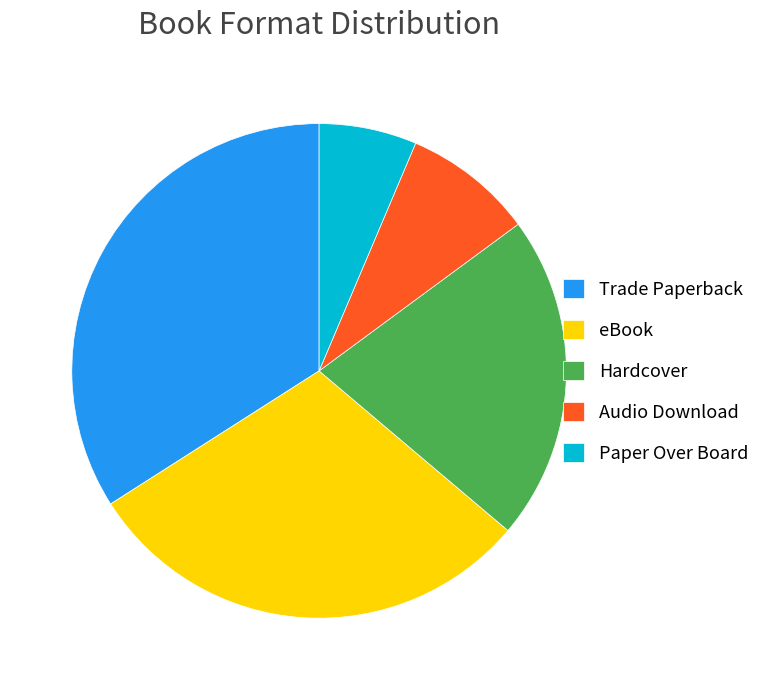

Does any single category account for the majority?

No